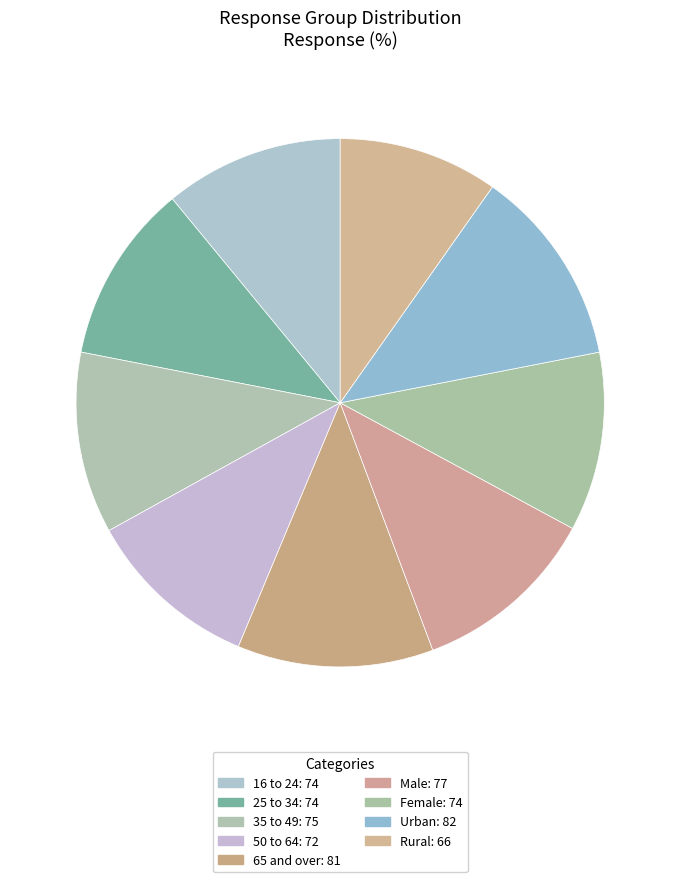

How many segments does this pie chart have?

9